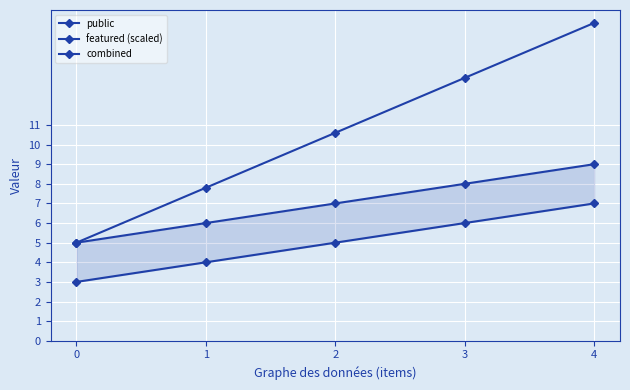

What is the total value across all series at 2?

22.6